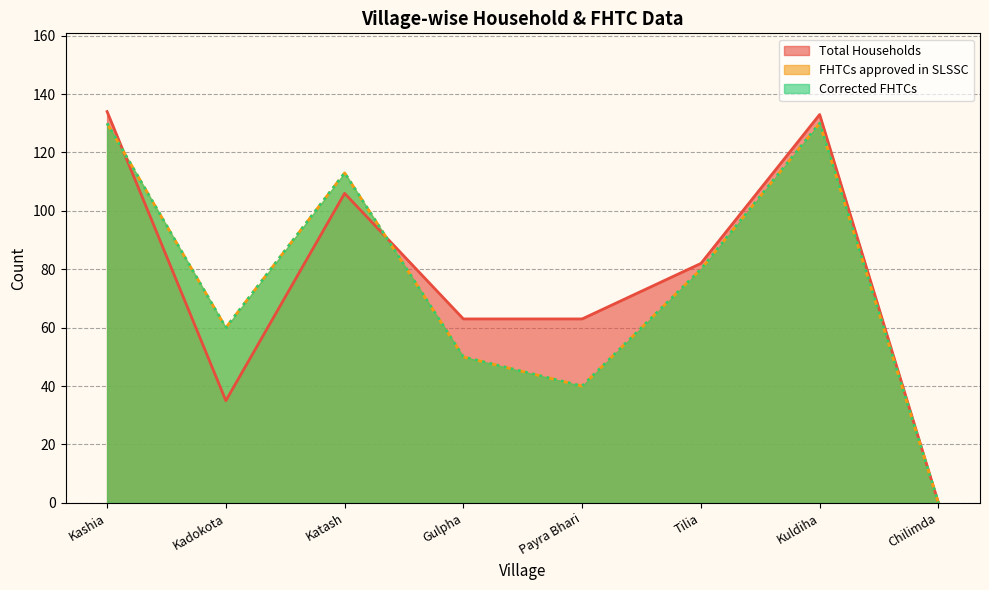

True or false: Total Households has more than 1 interior local peaks.

True